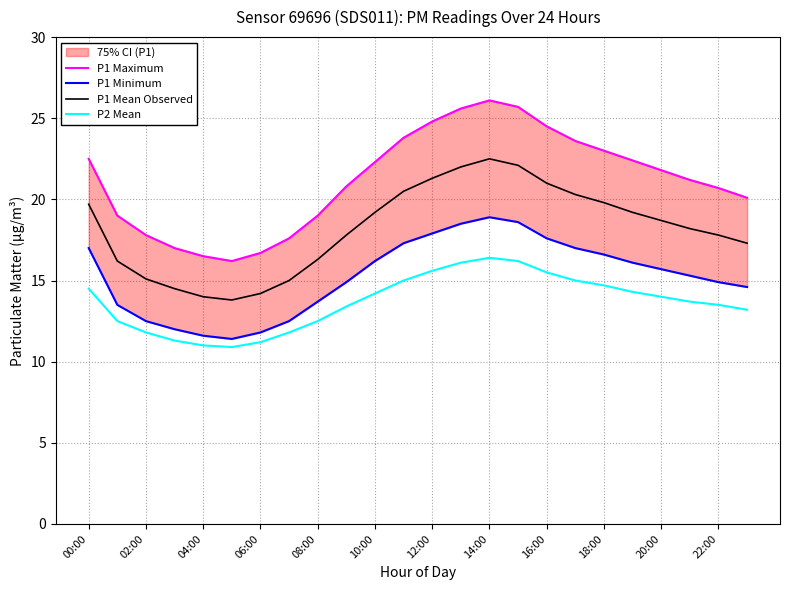

Reading right to left, extract all data points from this chart.

P1 Maximum: 20.1	20.7	21.2	21.8	22.4	23.0	23.6	24.5	25.7	26.1	25.6	24.8	23.8	22.3	20.8	19.0	17.6	16.7	16.2	16.5	17.0	17.8	19.0	22.5
P1 Minimum: 14.6	14.9	15.3	15.7	16.1	16.6	17.0	17.6	18.6	18.9	18.5	17.9	17.3	16.2	14.9	13.7	12.5	11.8	11.4	11.6	12.0	12.5	13.5	17.0
P1 Mean Observed: 17.3	17.8	18.2	18.7	19.2	19.8	20.3	21.0	22.1	22.5	22.0	21.3	20.5	19.2	17.8	16.3	15.0	14.2	13.8	14.0	14.5	15.1	16.2	19.7
P2 Mean: 13.2	13.5	13.7	14.0	14.3	14.7	15.0	15.5	16.2	16.4	16.1	15.6	15.0	14.2	13.4	12.5	11.8	11.2	10.9	11.0	11.3	11.8	12.5	14.5